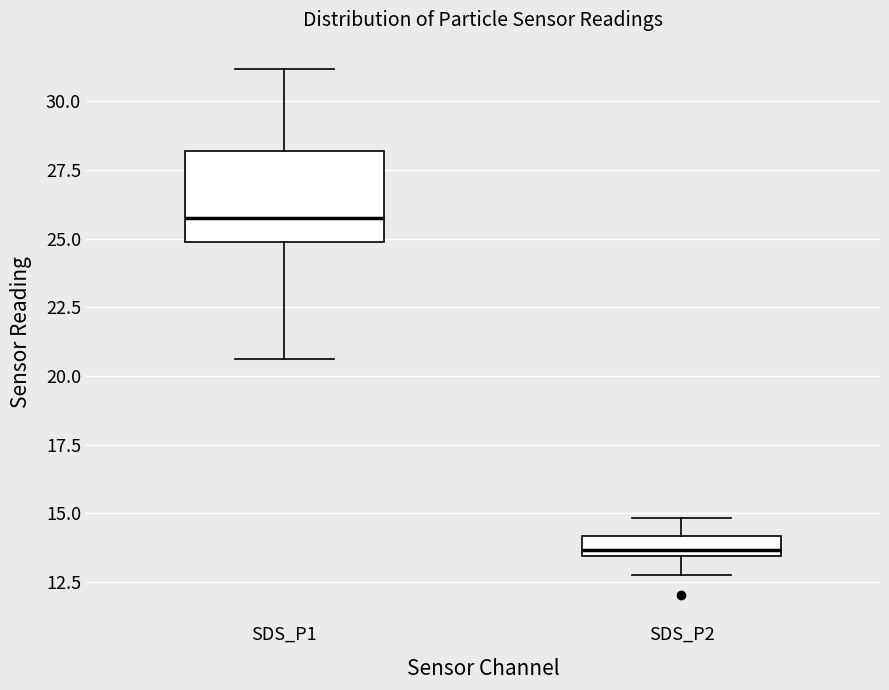

Which box is the tallest, from its lower edge to its upper edge?

SDS_P1